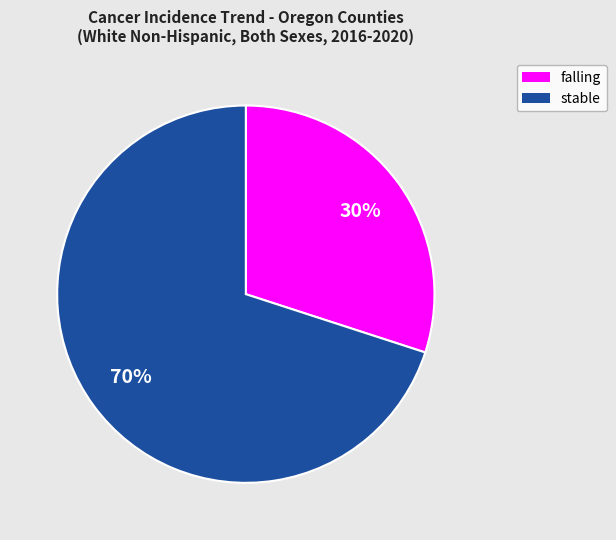

How many segments does this pie chart have?

2